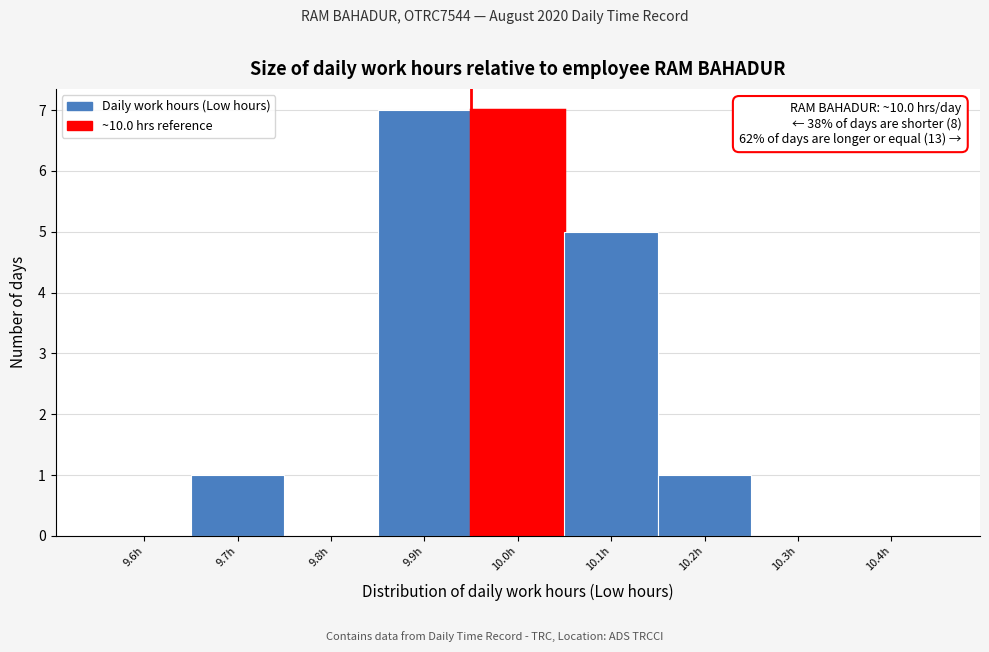

Reading left to right, what are all the values shown in this chart?

9.6h=0	9.7h=1	9.8h=0	9.9h=7	10.0h=7	10.1h=5	10.2h=1	10.3h=0	10.4h=0